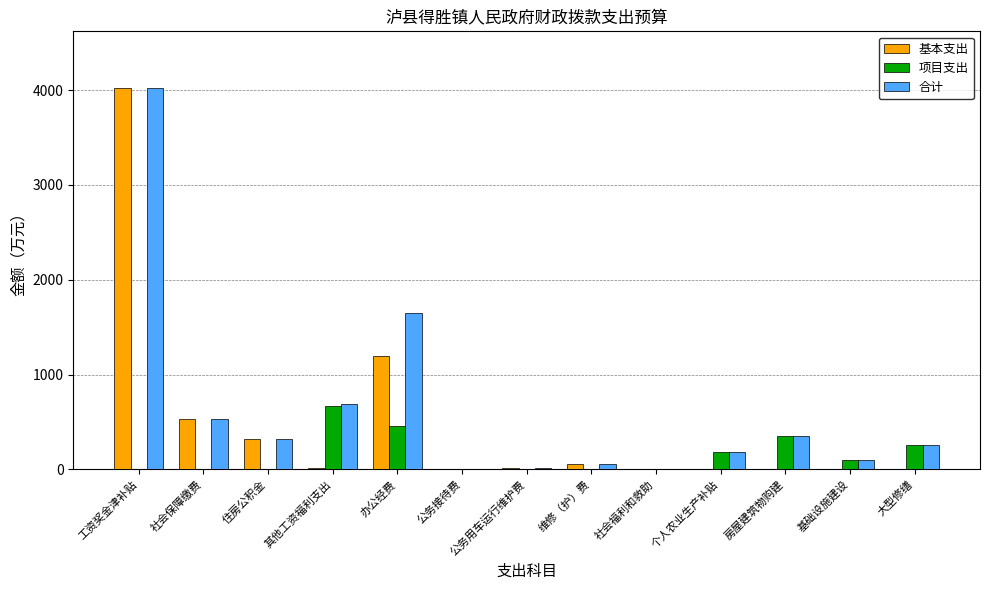

Which series has the largest total across all categories?

合计